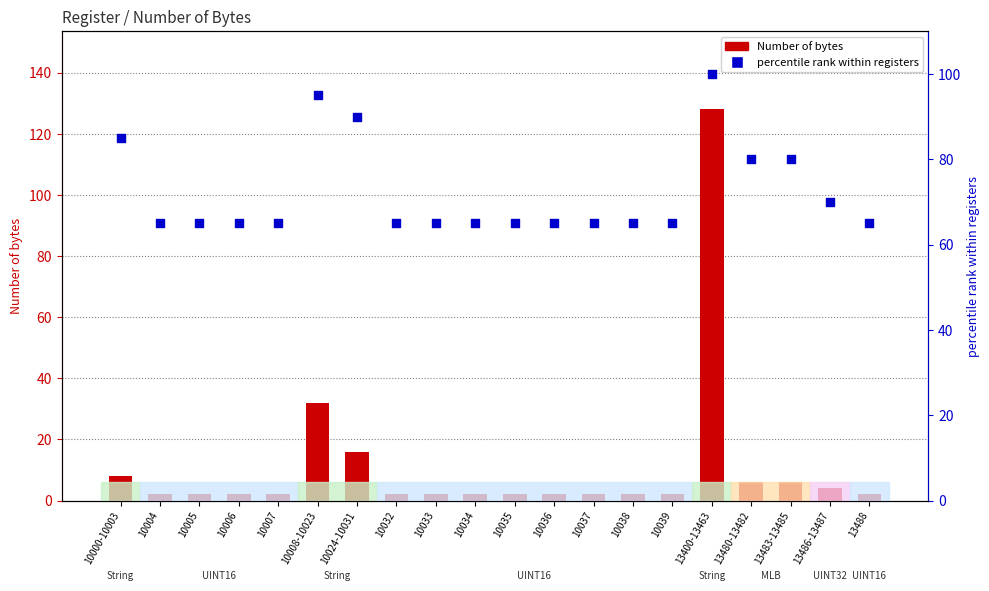

At which category is the sum across all series the highest?

13400-13463